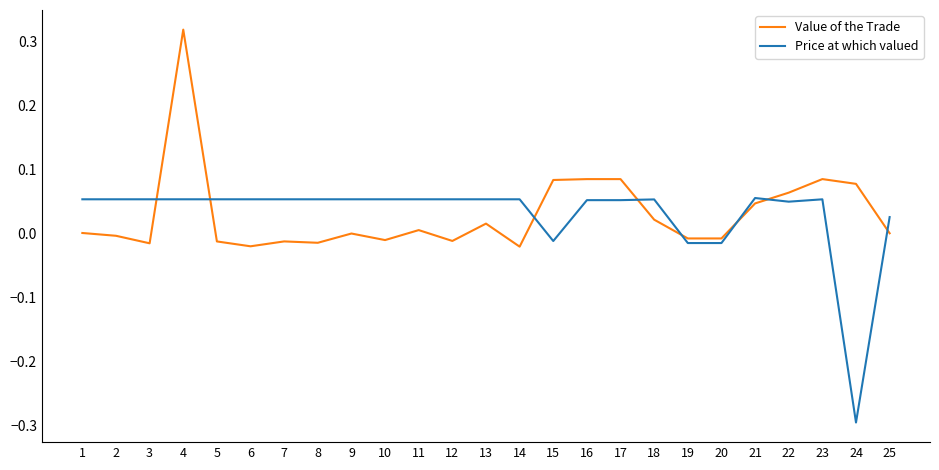

What is the minimum value shown in the chart?

-0.3